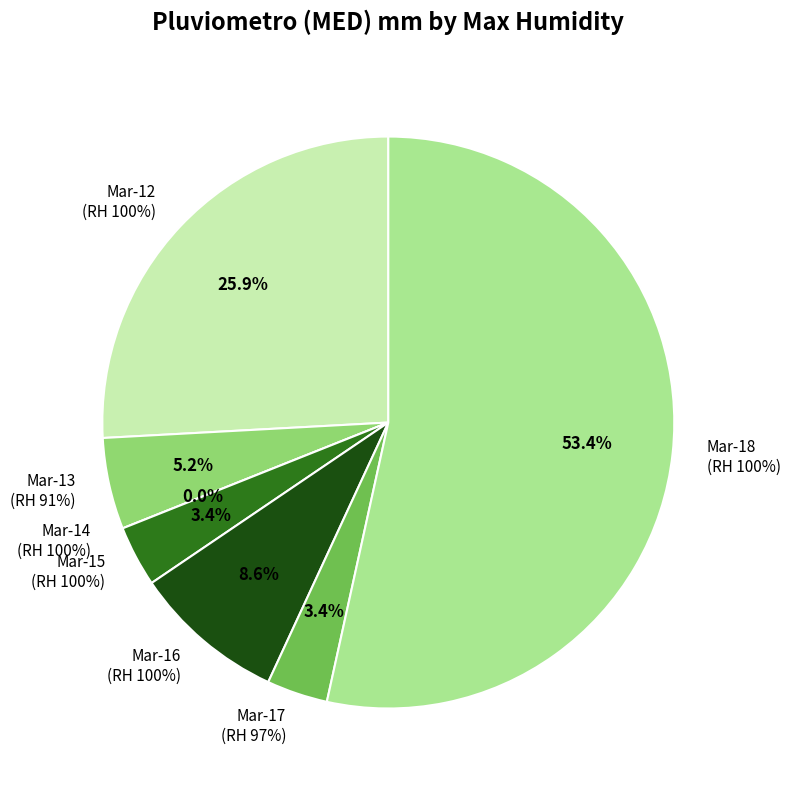

Is it true that 100% (2018-03-15) is 1% of the pie?

False